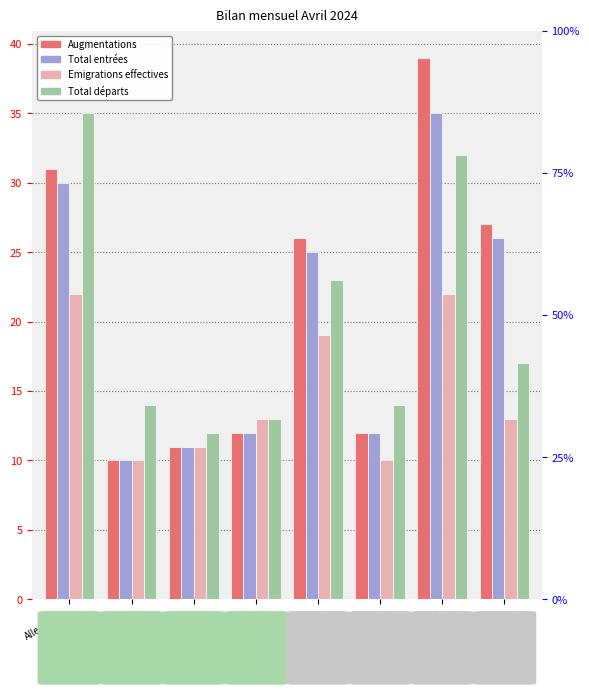

Reading left to right, what are all the values shown in this chart?

Augmentations: Allemagne=31	Autriche=10	Espagne=11	Hongrie=12	Italie=26	Pologne=12	Portugal=39	Roumanie=27
Total entrées: Allemagne=30	Autriche=10	Espagne=11	Hongrie=12	Italie=25	Pologne=12	Portugal=35	Roumanie=26
Emigrations effectives: Allemagne=22	Autriche=10	Espagne=11	Hongrie=13	Italie=19	Pologne=10	Portugal=22	Roumanie=13
Total départs: Allemagne=35	Autriche=14	Espagne=12	Hongrie=13	Italie=23	Pologne=14	Portugal=32	Roumanie=17